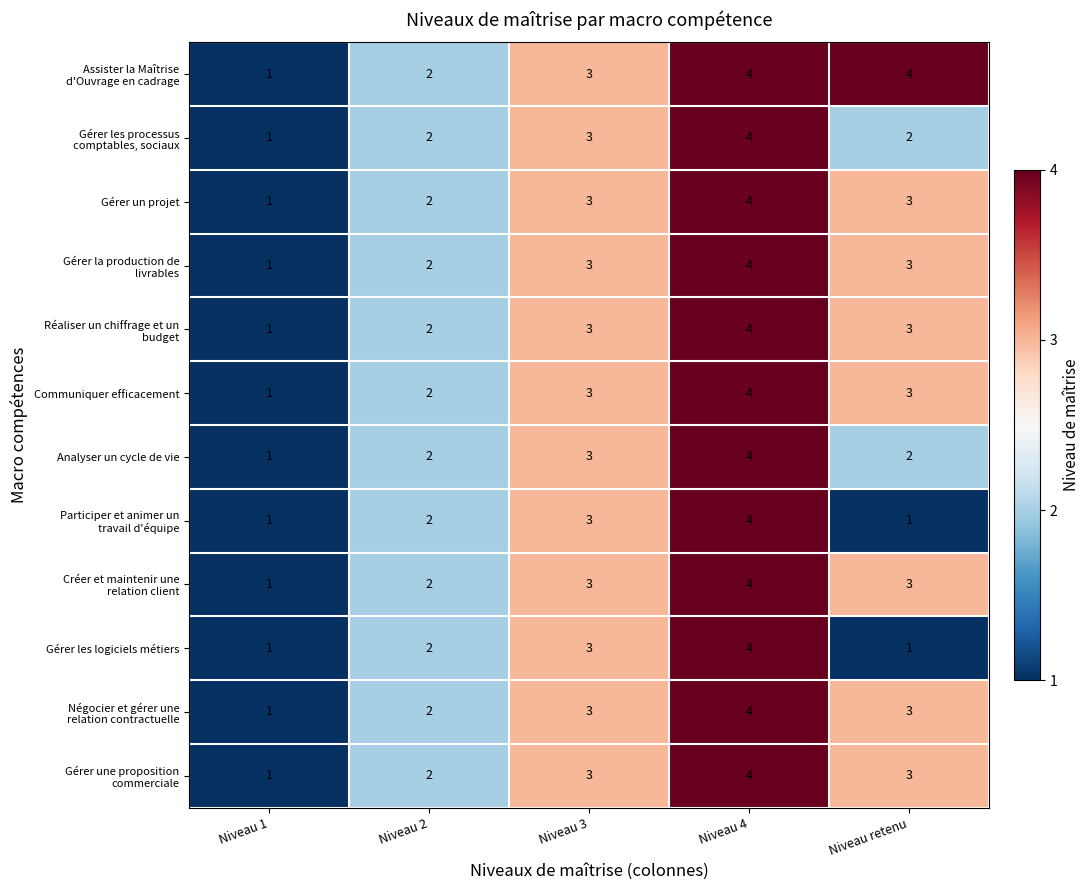

How many data points in Analyser un cycle de vie are less than 2?

1